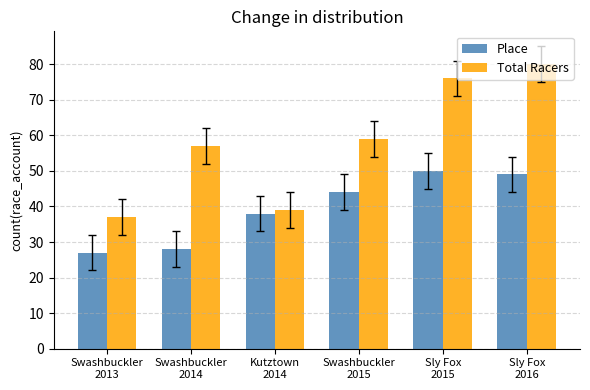

Is the value of Place at Kutztown
2014 greater than the value of Total Racers at Kutztown
2014?

No